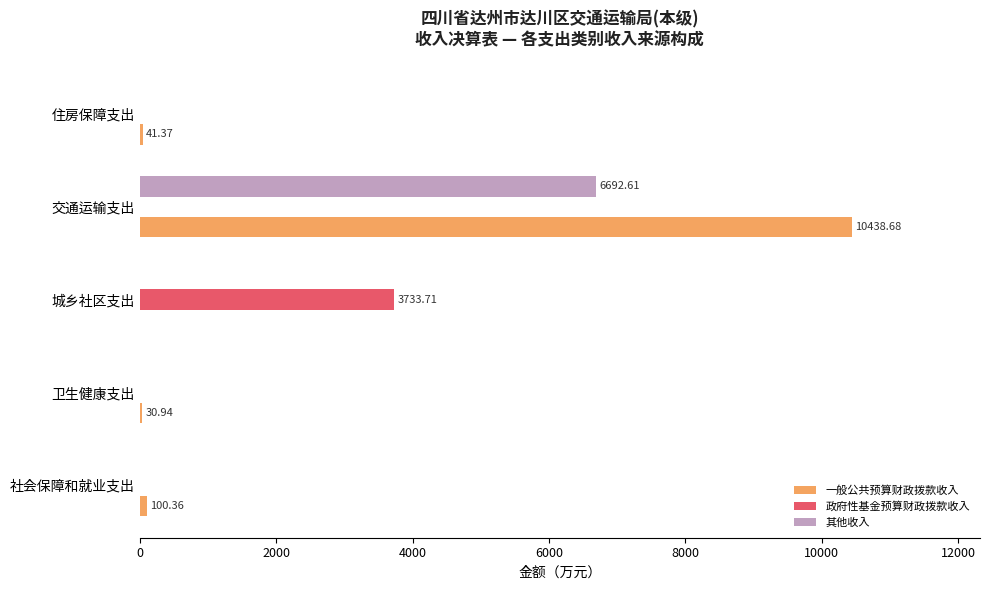

What is the average value of the 政府性基金预算财政拨款收入 series?

746.7